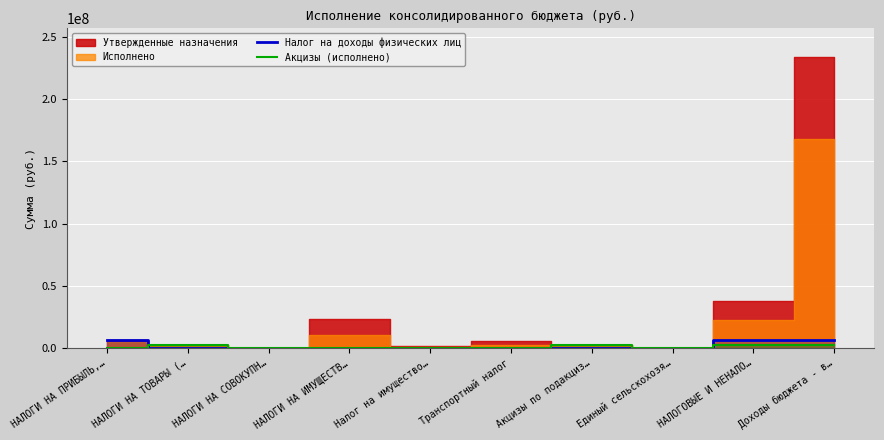

What is the sum of the Налог на доходы физических лиц values at Единый сельскохозя… and НАЛОГИ НА ПРИБЫЛЬ,…?

6700000.0